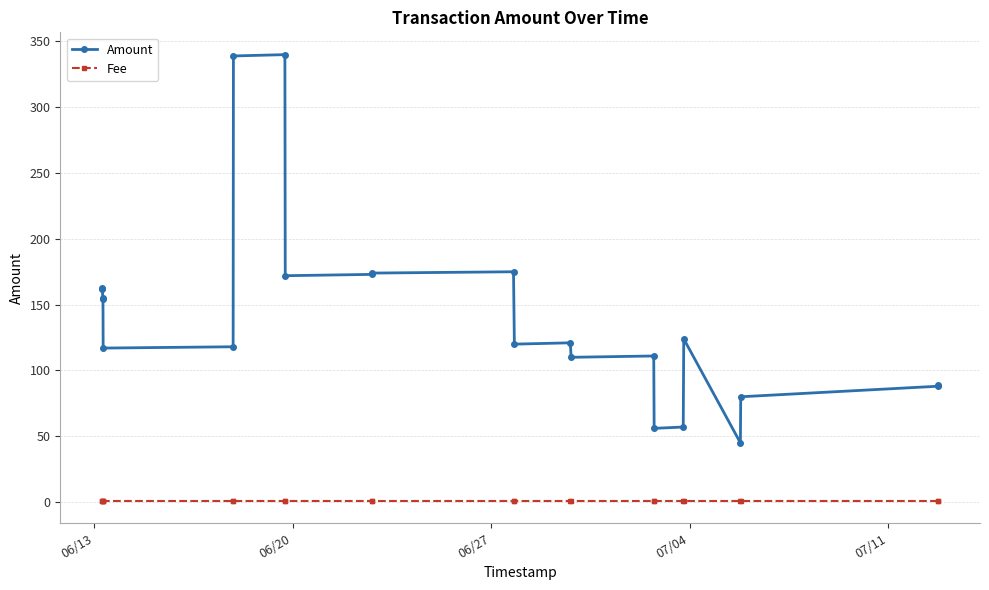

What are all the series names shown in the legend?

Amount, Fee